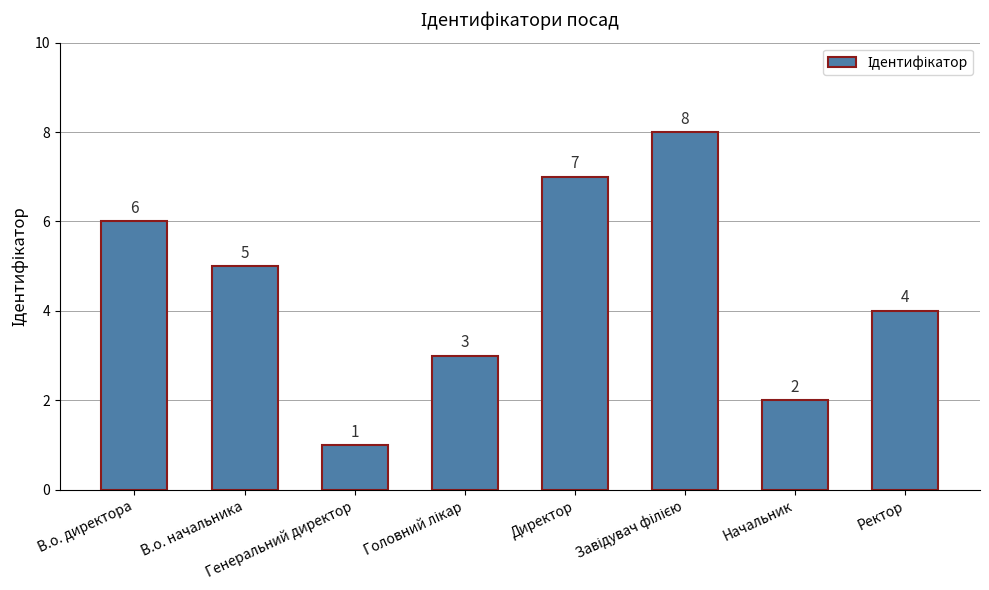

What is the value of the 4th bar from the left?

3